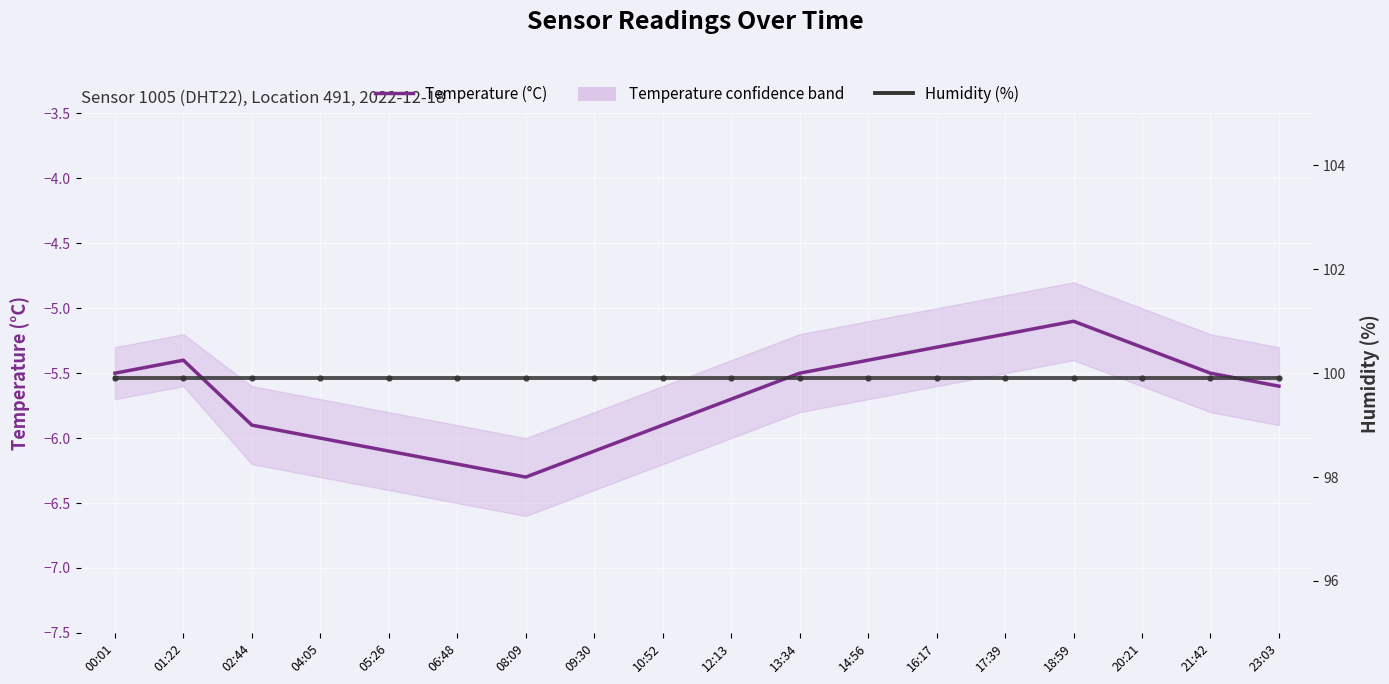

What is the spread (max minus min) of values at 04:05?

105.9